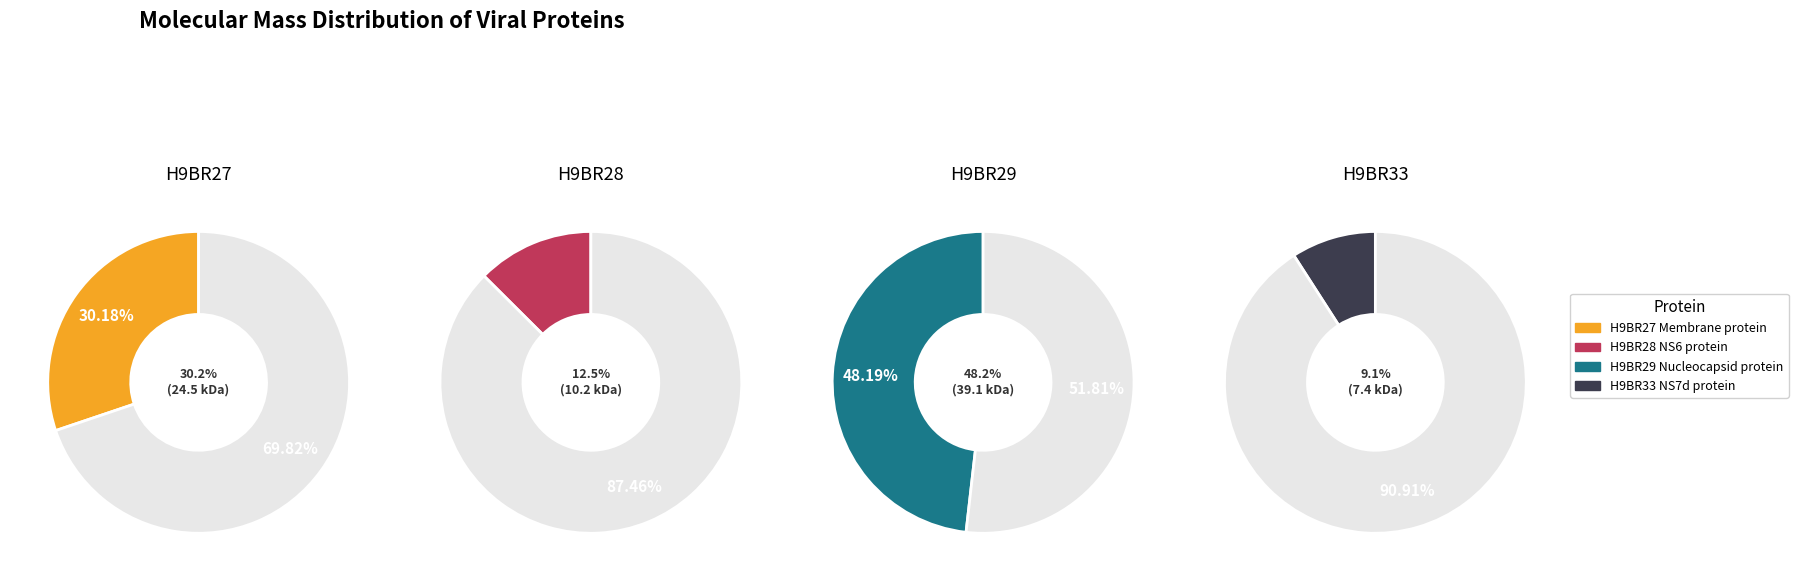

How many segments does this pie chart have?

4